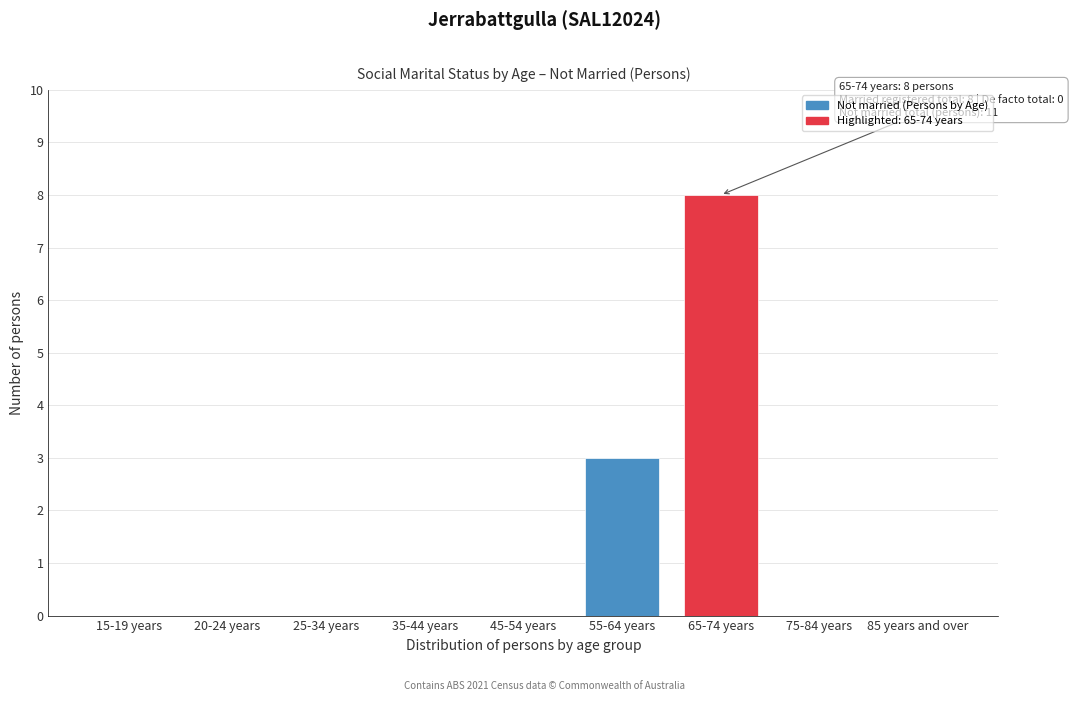

Reading left to right, list all the values displayed in this chart.

15-19 years=0	20-24 years=0	25-34 years=0	35-44 years=0	45-54 years=0	55-64 years=3	65-74 years=8	75-84 years=0	85 years and over=0